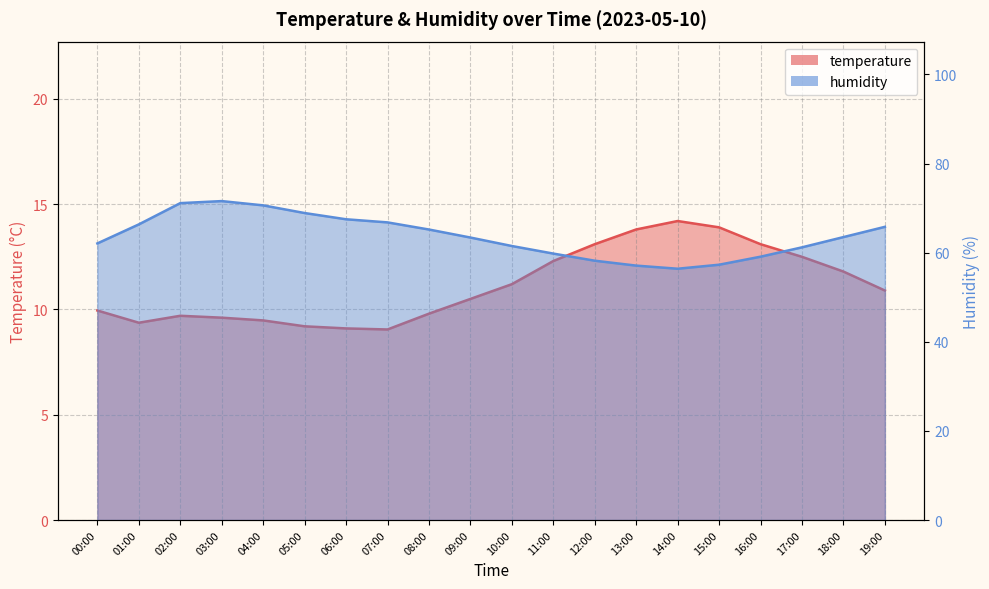

List the series in order of their overall mean, highest first.

humidity, temperature